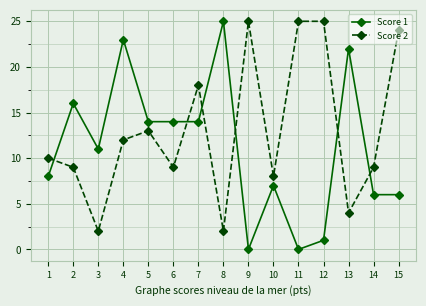

Count the number of data series in this chart.

2